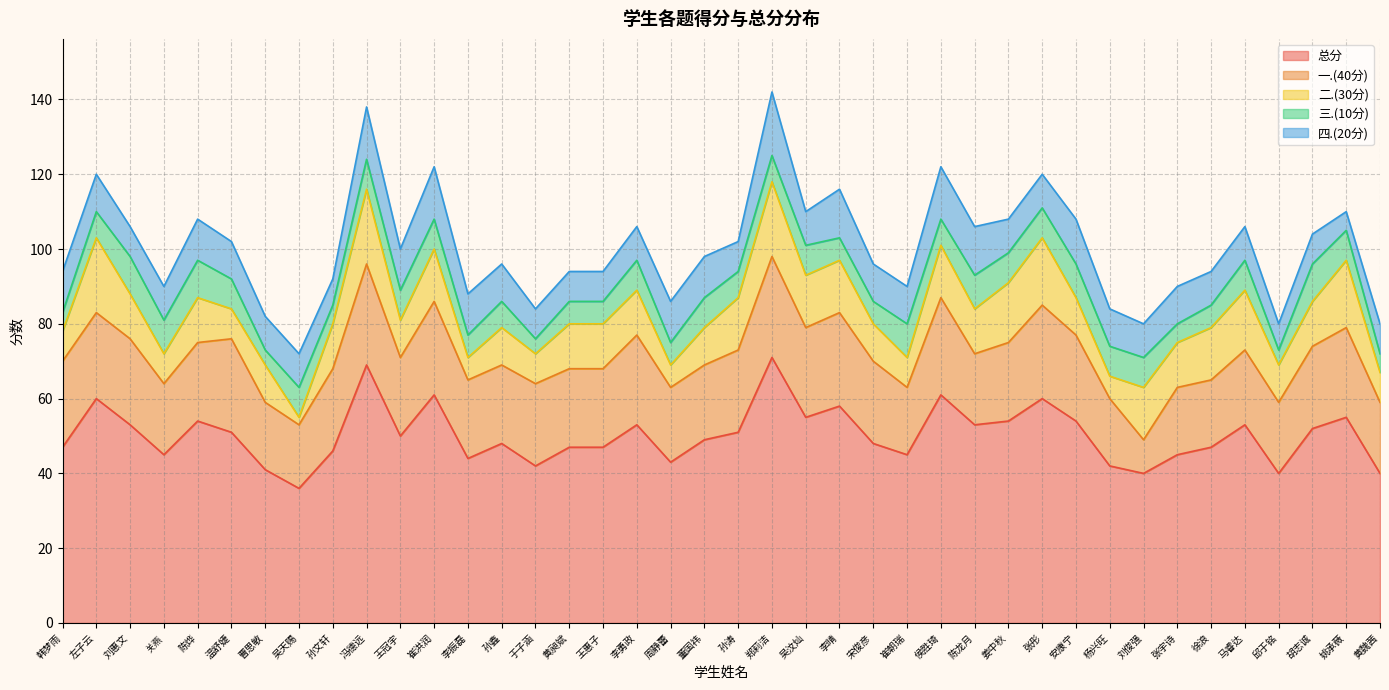

How many interior local peaks does the 四.(20分) series have?

9